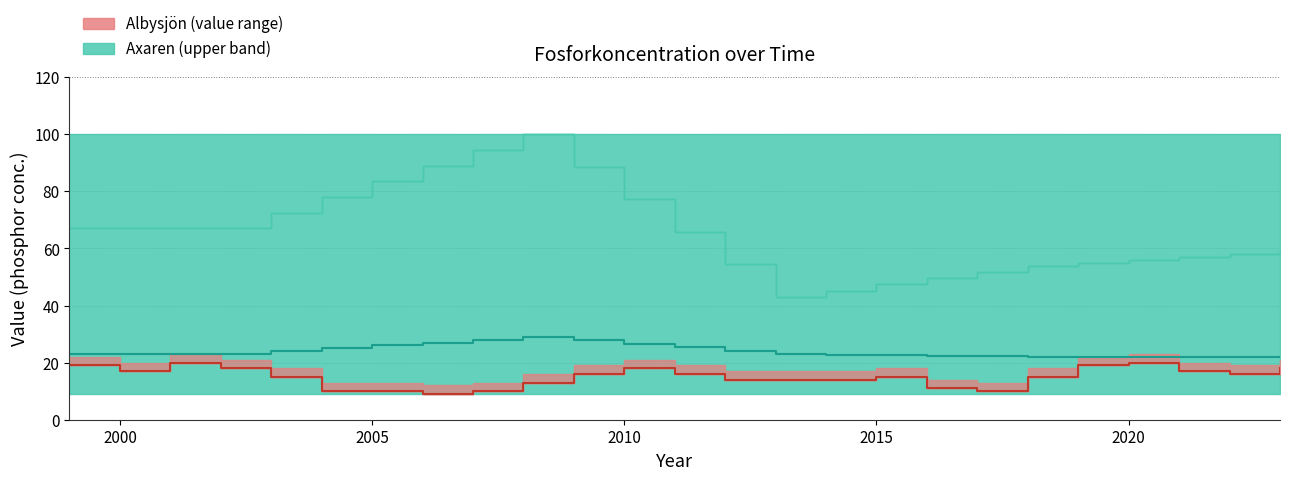

Between 11 and 2015, which is larger?

11